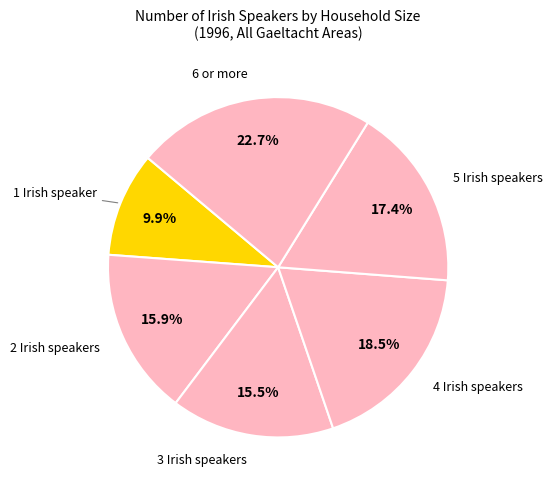

Which slice is the smallest?

1 Irish speaker